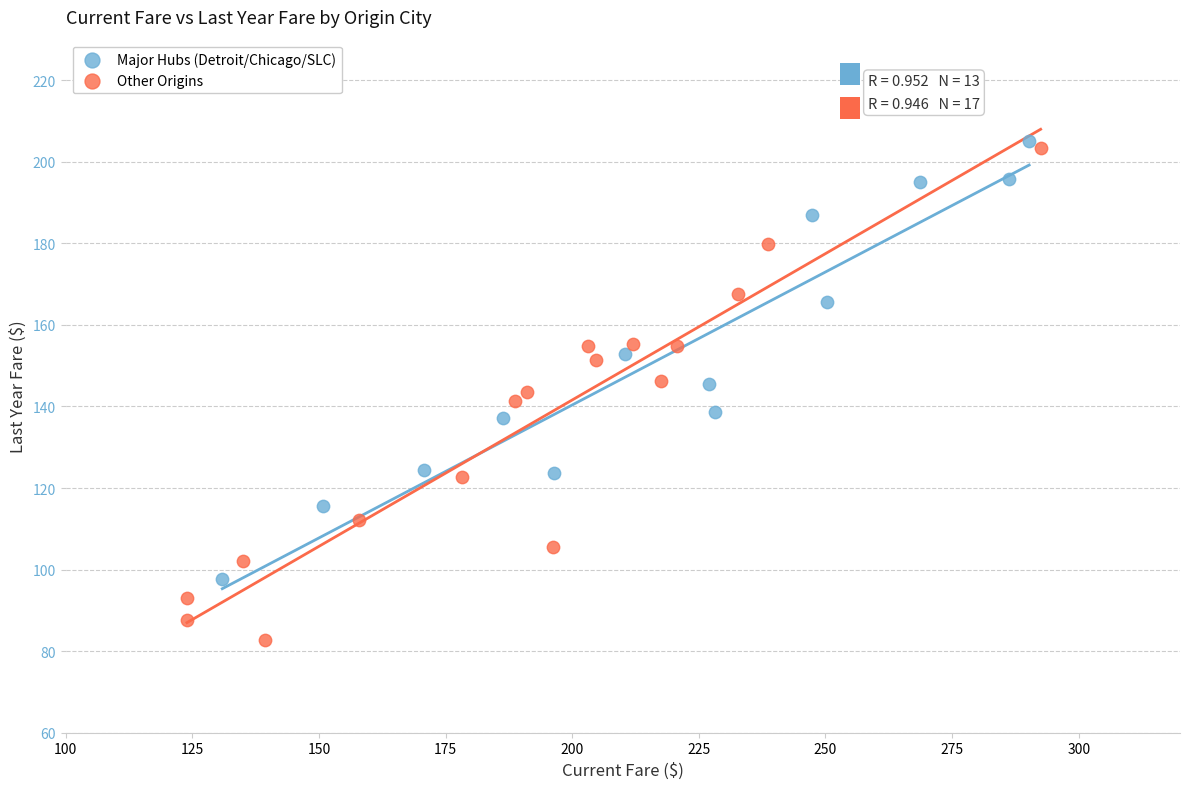

Which series reaches the minimum Y coordinate?

Other Origins